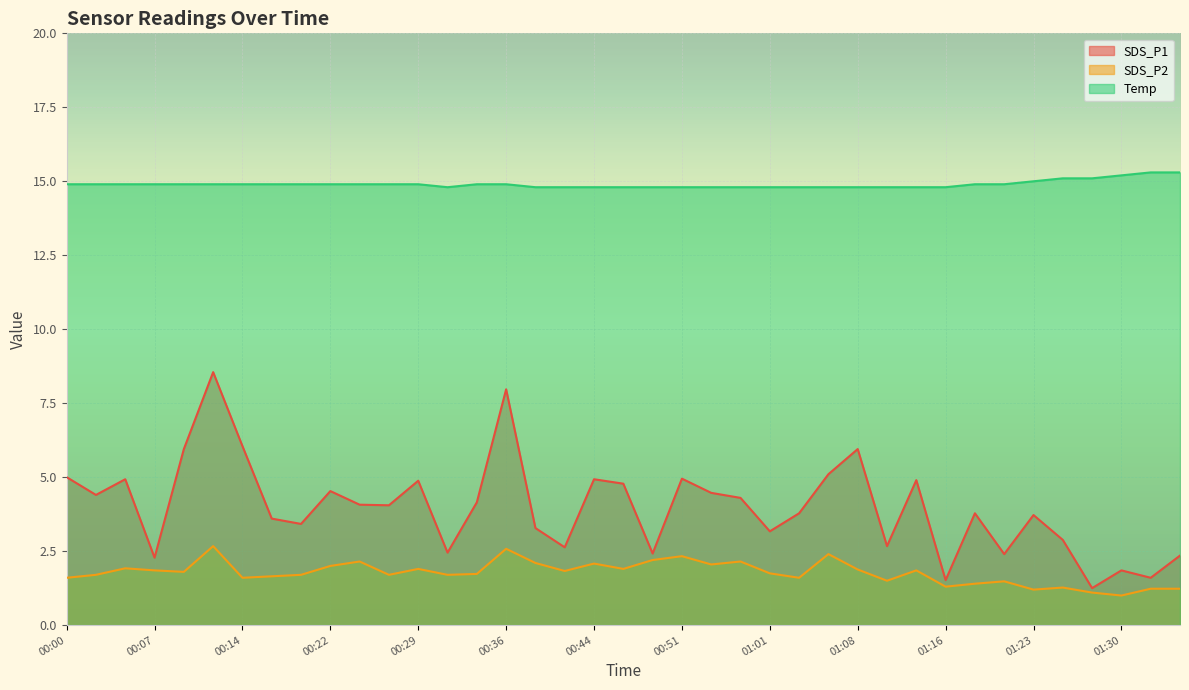

Which category has the lowest value across all series?

01:30